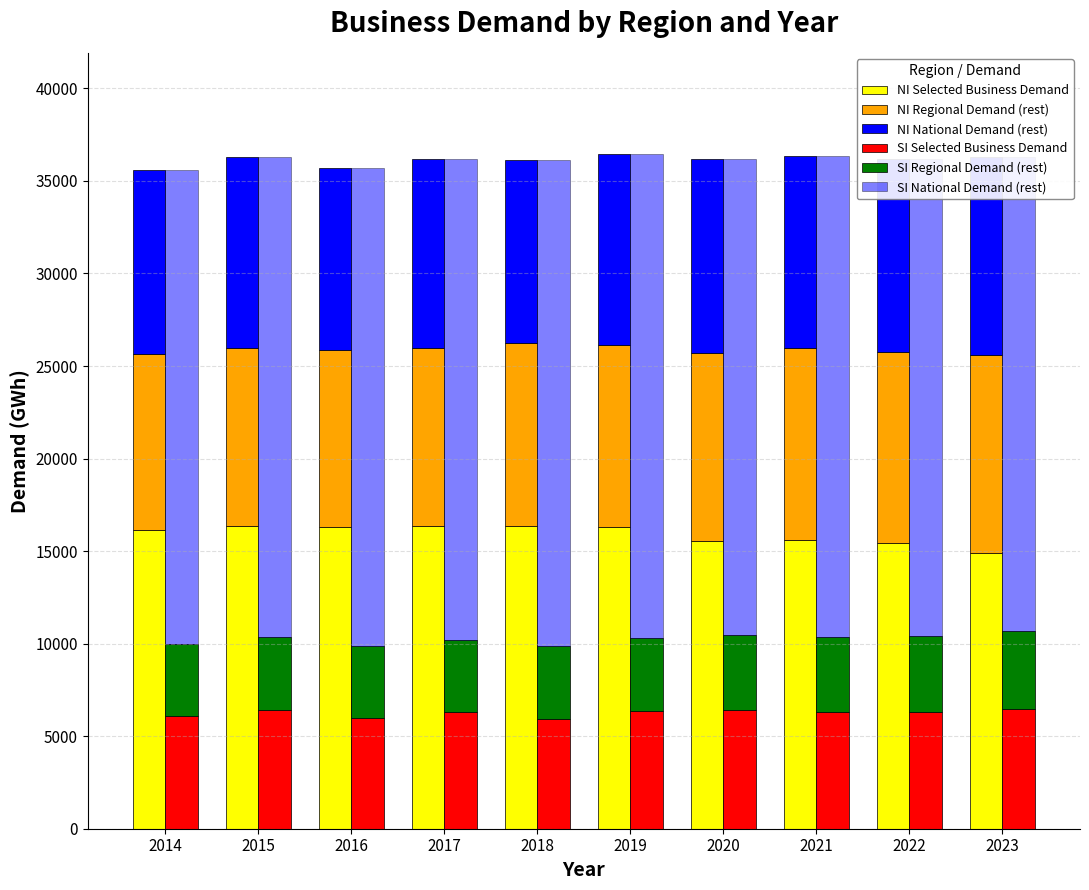

Is it true that SI Selected Business Demand equals 6425.0 at 2020?

True